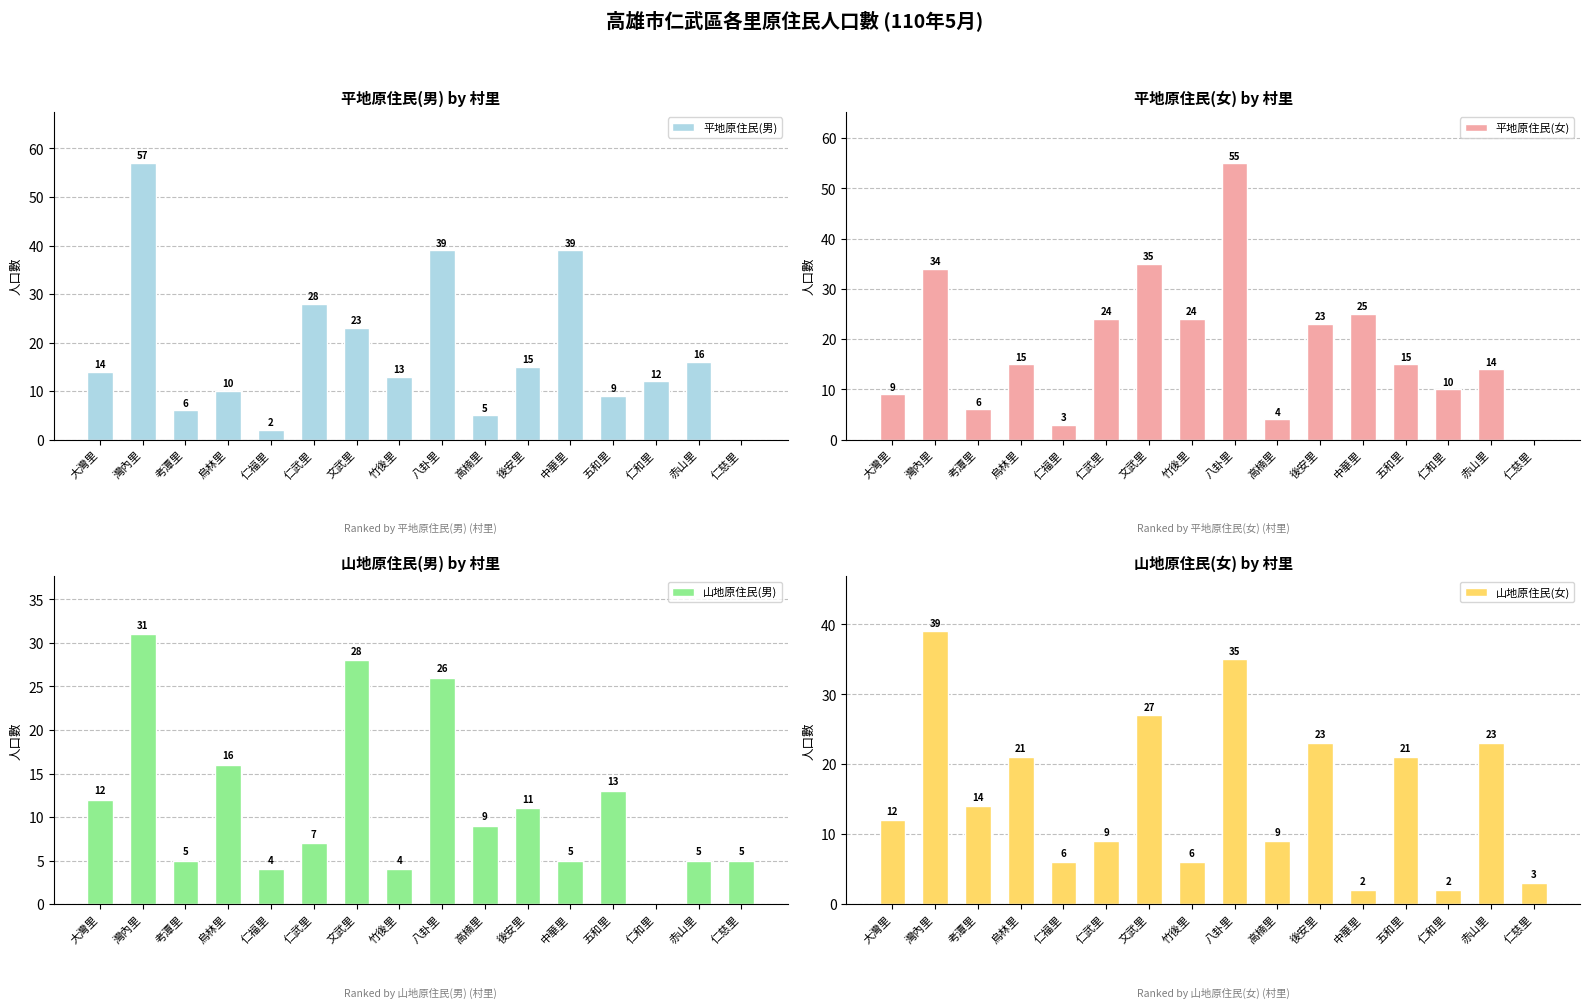

Which series has the largest total across all categories?

平地原住民(女)